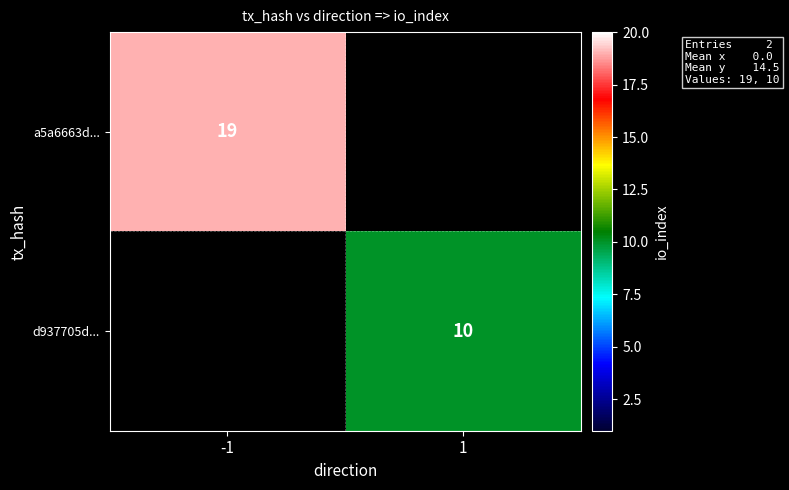

Is it true that a5a6663d... equals 19 at -1?

True